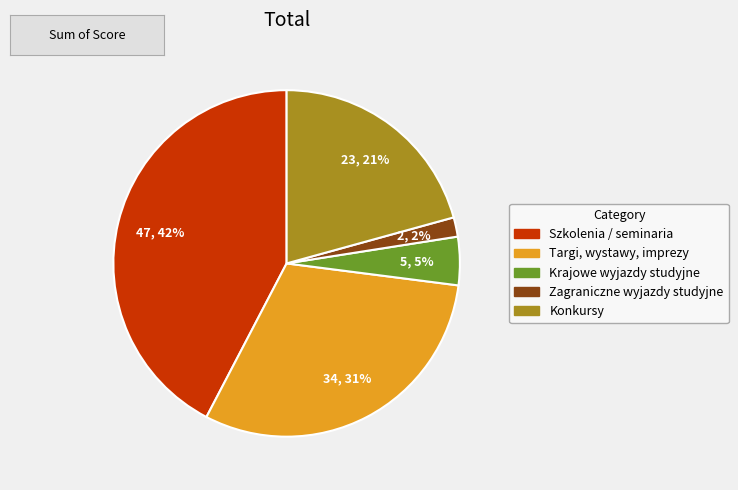

To the nearest percent, what portion does Konkursy represent?

21%